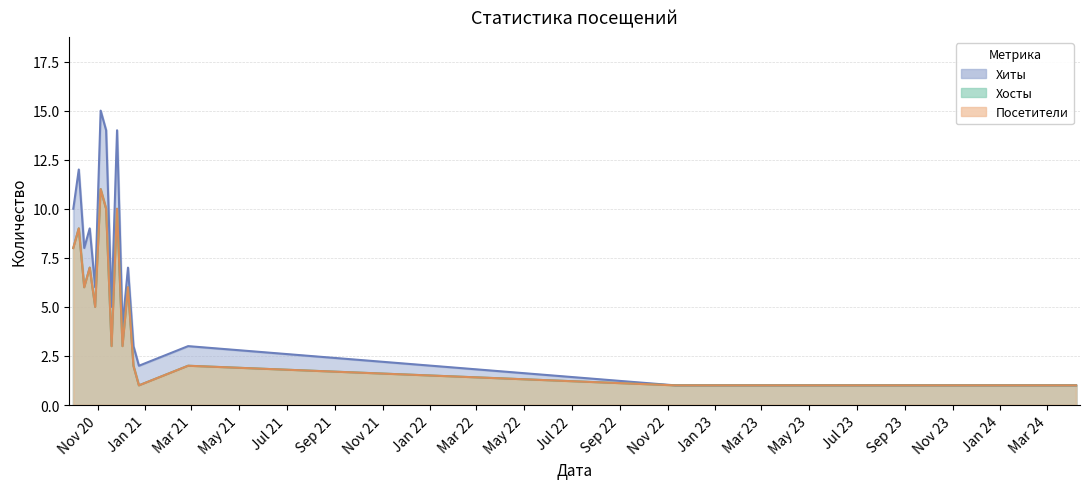

True or false: Хиты and Хосты intersect in this chart.

False